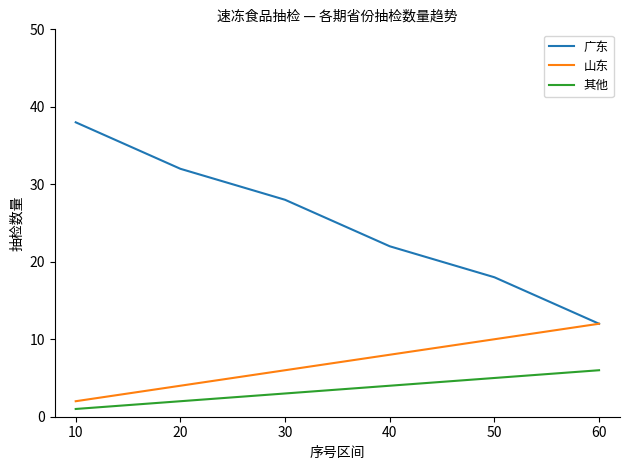

At which label does 山东 reach its peak?

60